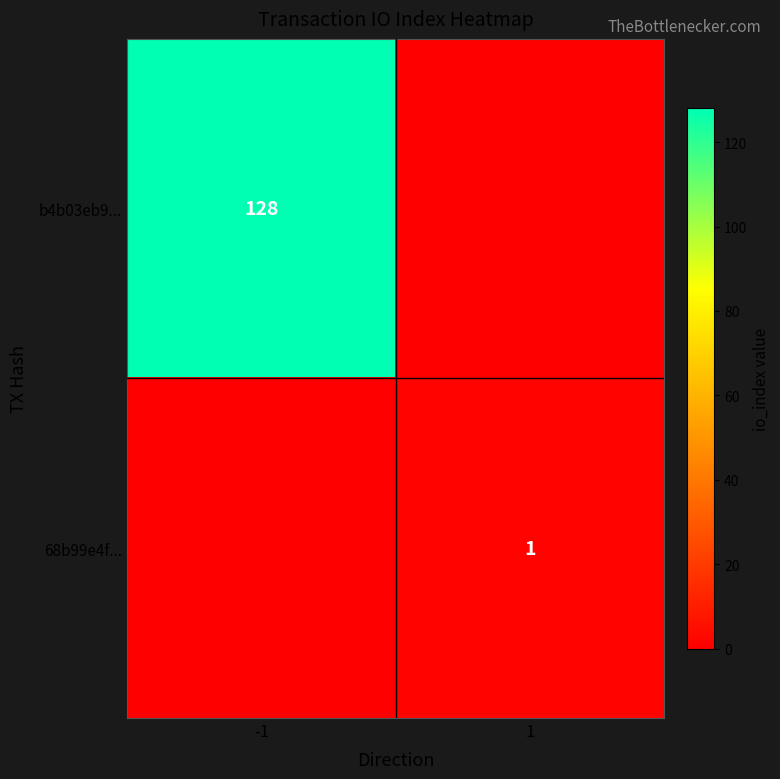

The b4b03eb9... series shows 128 at -1. True or false?

True